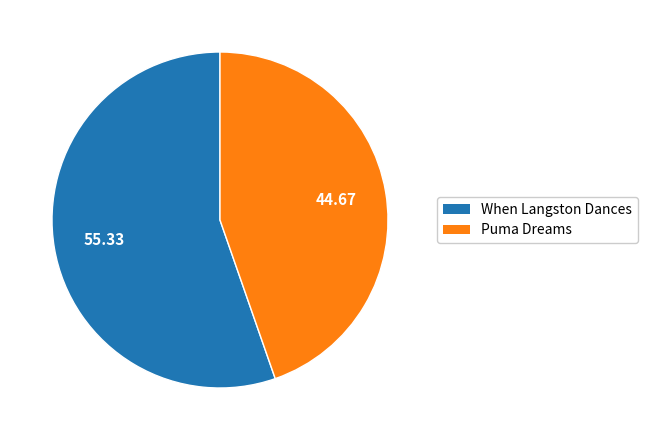

The Puma Dreams slice represents 50% of the pie. True or false?

False